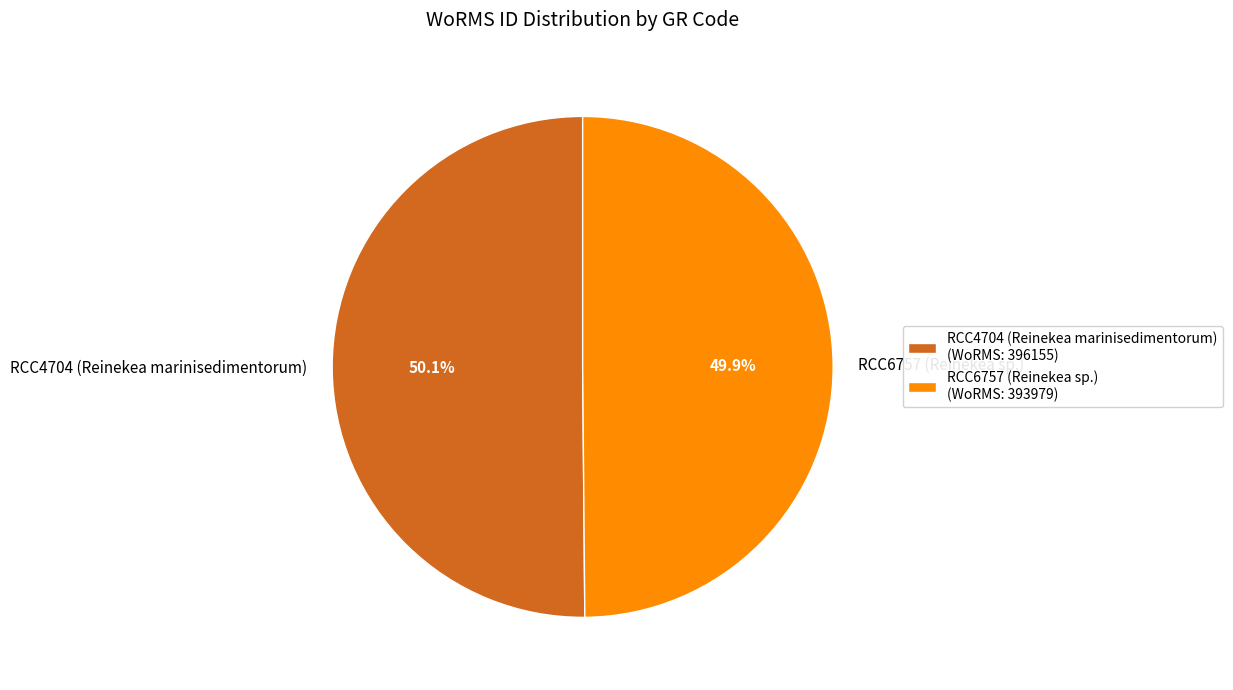

Is there any slice that represents more than half of the pie?

Yes